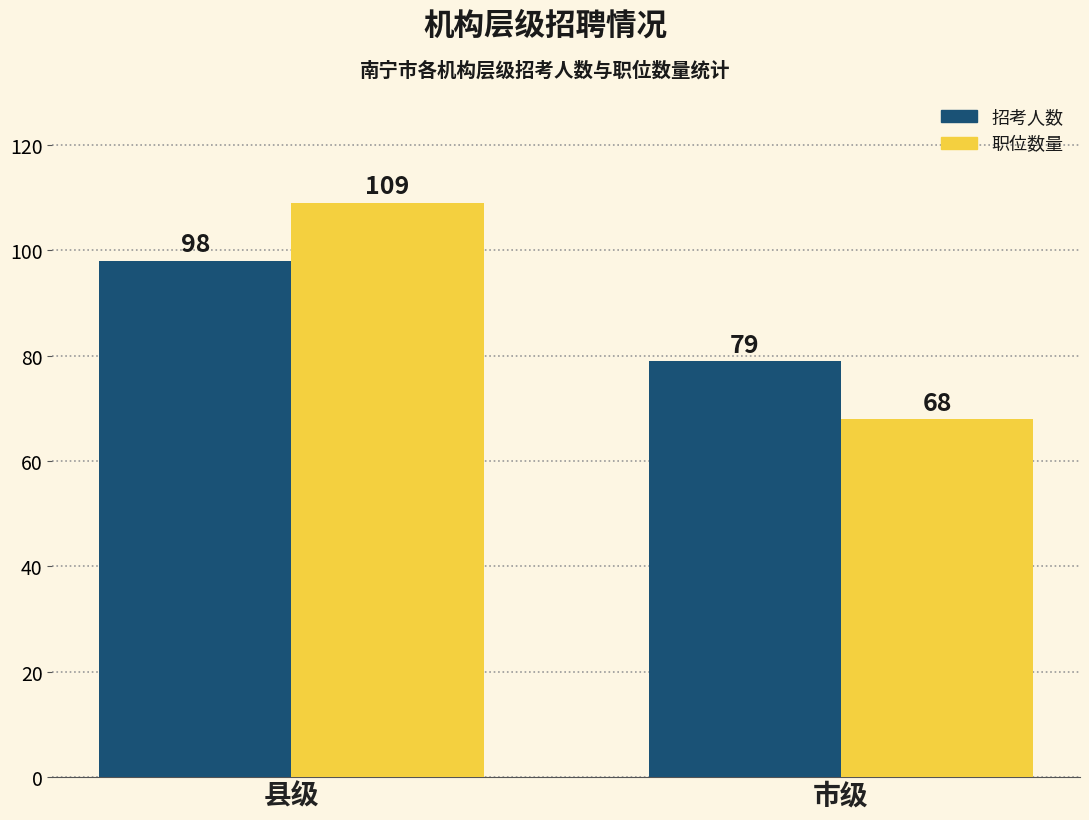

Reading left to right, extract all data points from this chart.

招考人数: 县级=98	市级=79
职位数量: 县级=109	市级=68